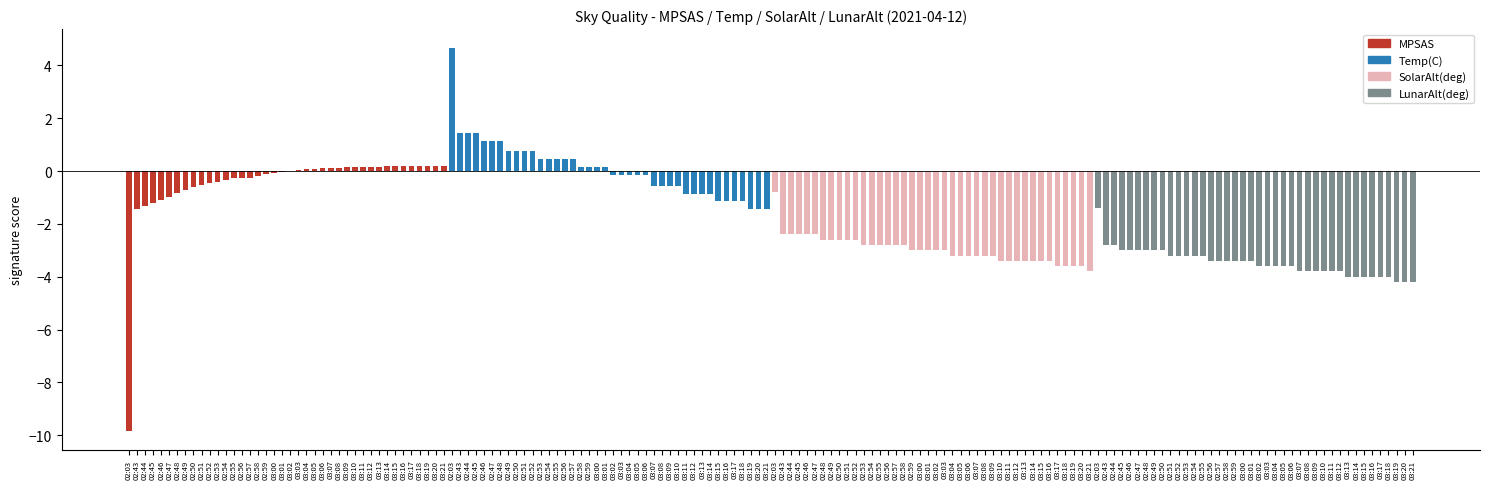

List the labels in order of LunarAlt(deg) value, largest first.

02:03, 02:43, 02:44, 02:45, 02:46, 02:47, 02:48, 02:49, 02:50, 02:51, 02:52, 02:53, 02:54, 02:55, 02:56, 02:57, 02:58, 02:59, 03:00, 03:01, 03:02, 03:03, 03:04, 03:05, 03:06, 03:07, 03:08, 03:09, 03:10, 03:11, 03:12, 03:13, 03:14, 03:15, 03:16, 03:17, 03:18, 03:19, 03:20, 03:21